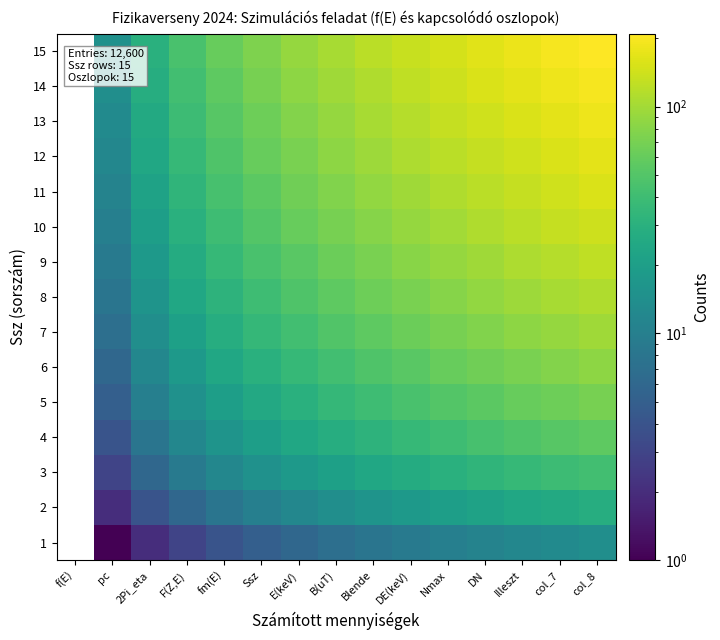

What is the total value across all series at 2Pi_eta?

240.0